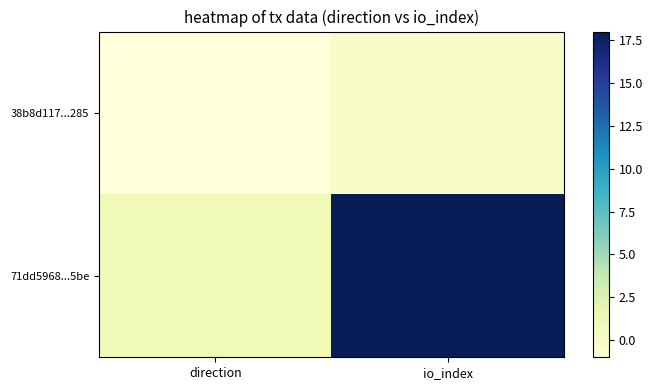

Which series changed the most between direction and io_index?

71dd5968...5be